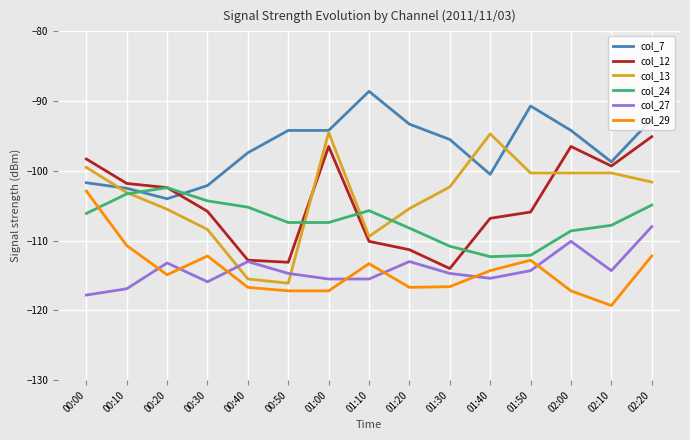

What is the total value across all series at 00:20?

-642.4